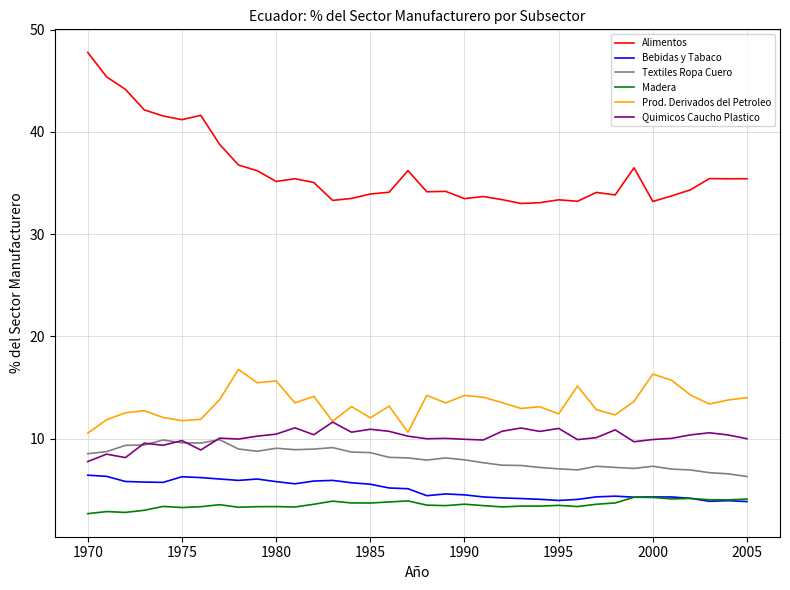

True or false: Prod. Derivados del Petroleo and Textiles Ropa Cuero intersect in this chart.

False